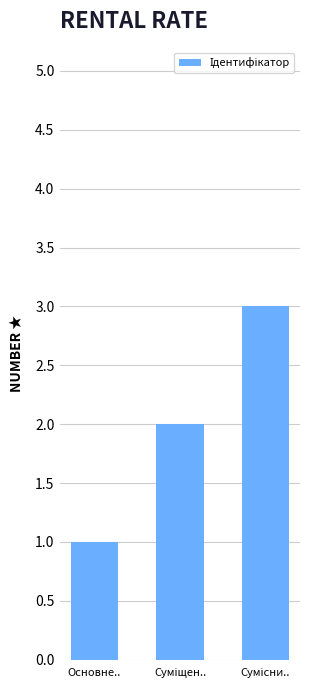

At which category does the chart reach its minimum across all series?

Основне..